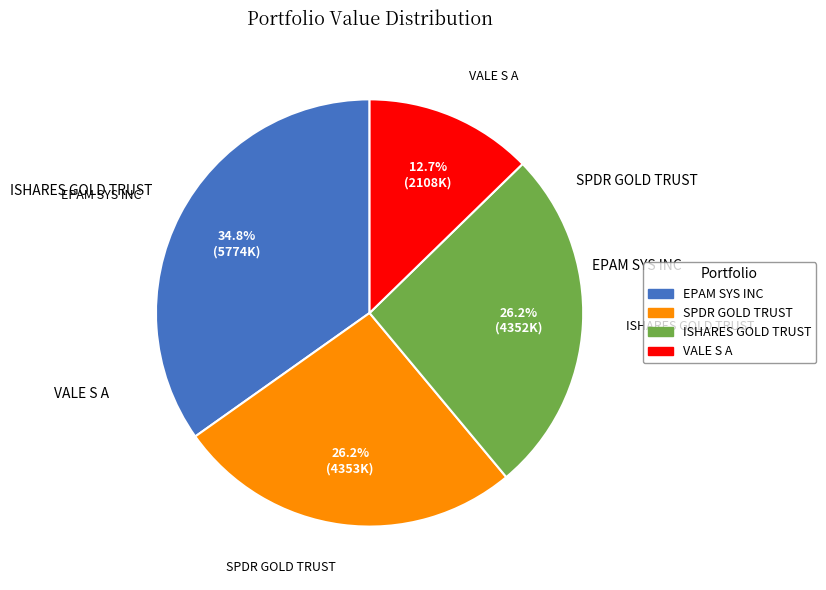

Combined, what portion of the pie is ISHARES GOLD TRUST and VALE S A?

38.9%